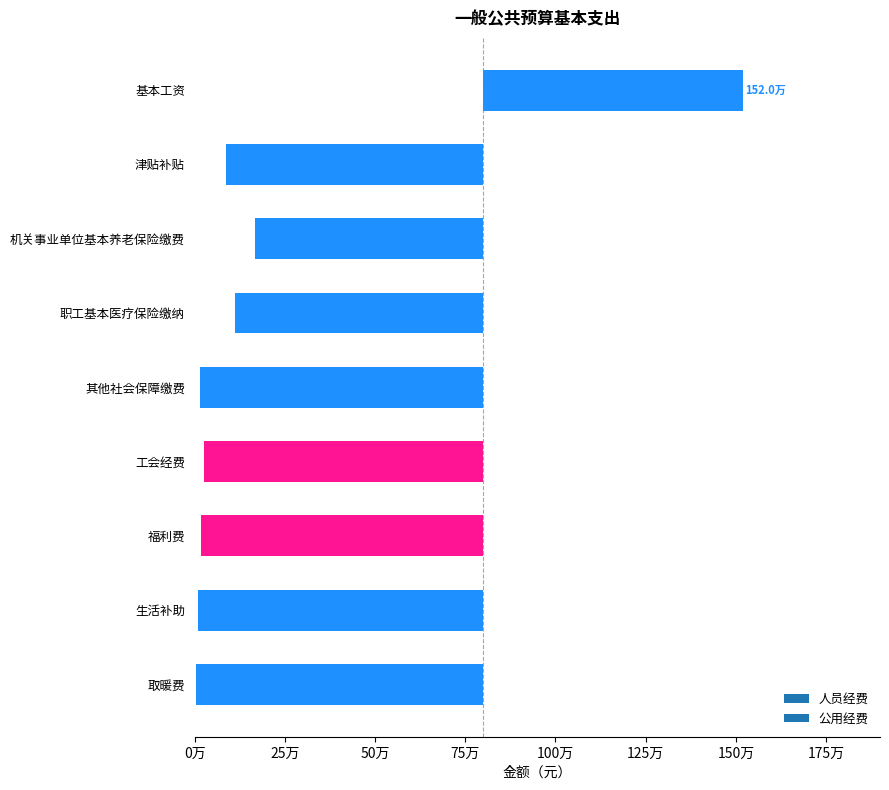

What is the difference between the maximum and minimum values?

1516073.5